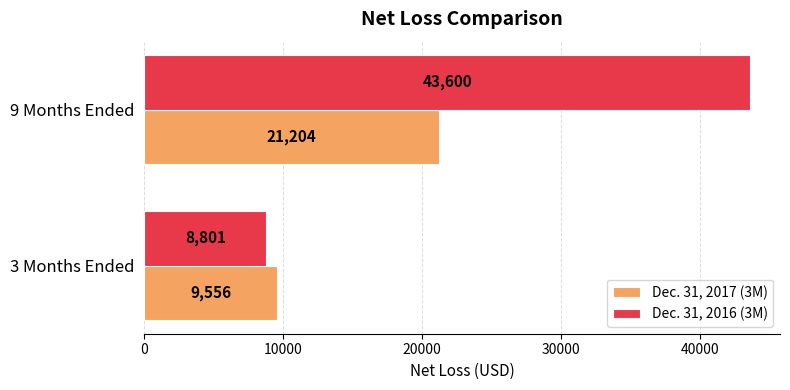

At which category does the chart reach its peak across all series?

9 Months Ended